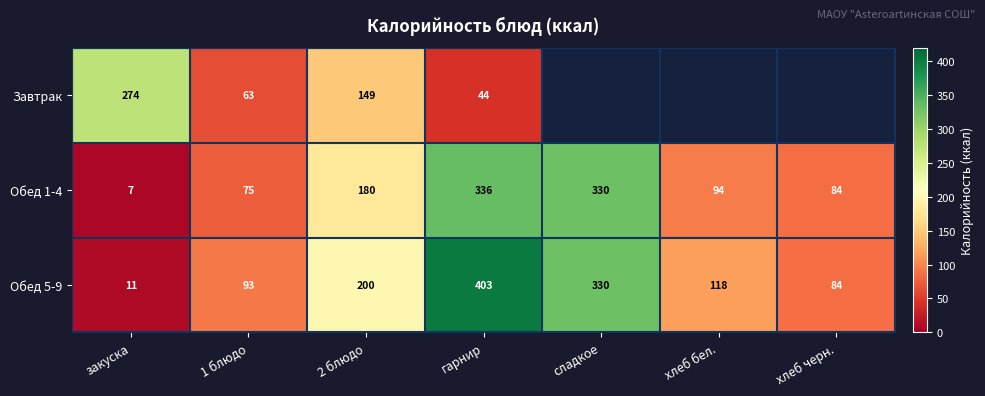

At which label does Обед 1-4 reach its minimum?

закуска